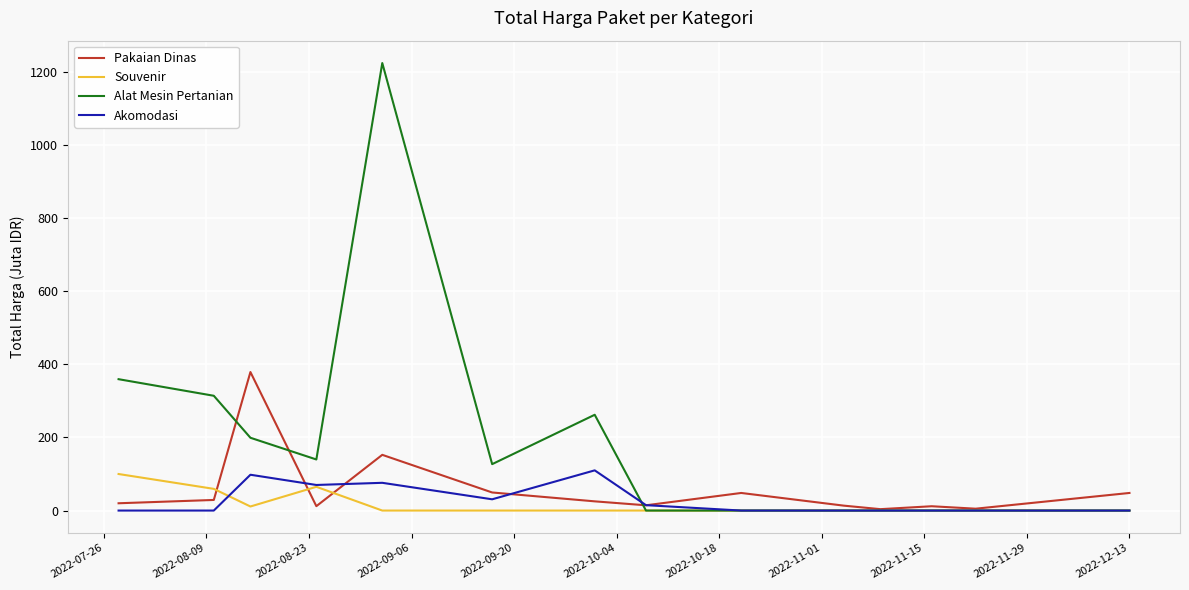

Which series has the largest range (max minus min)?

Alat Mesin Pertanian